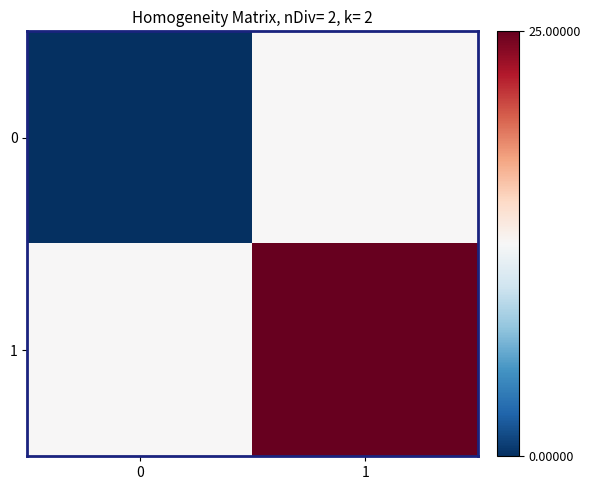

How many data points does each series have?

2